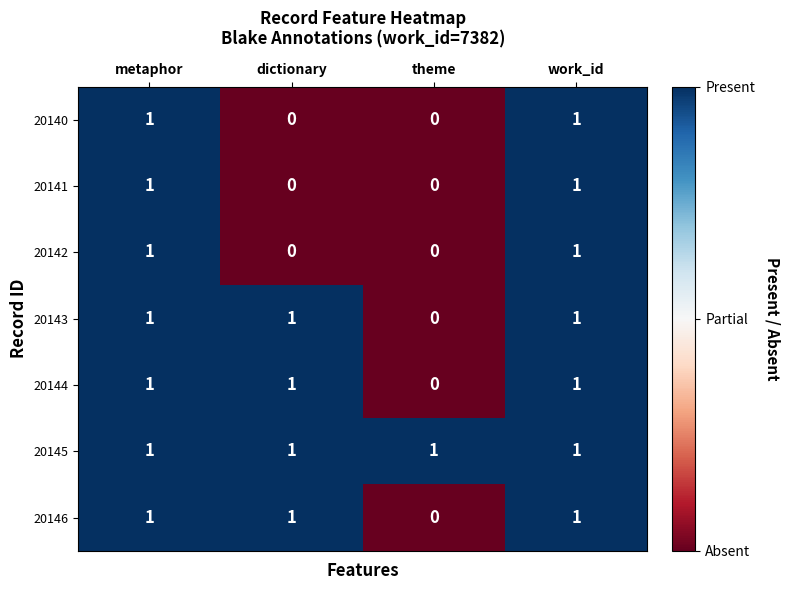

How many categories are shown in the chart?

4